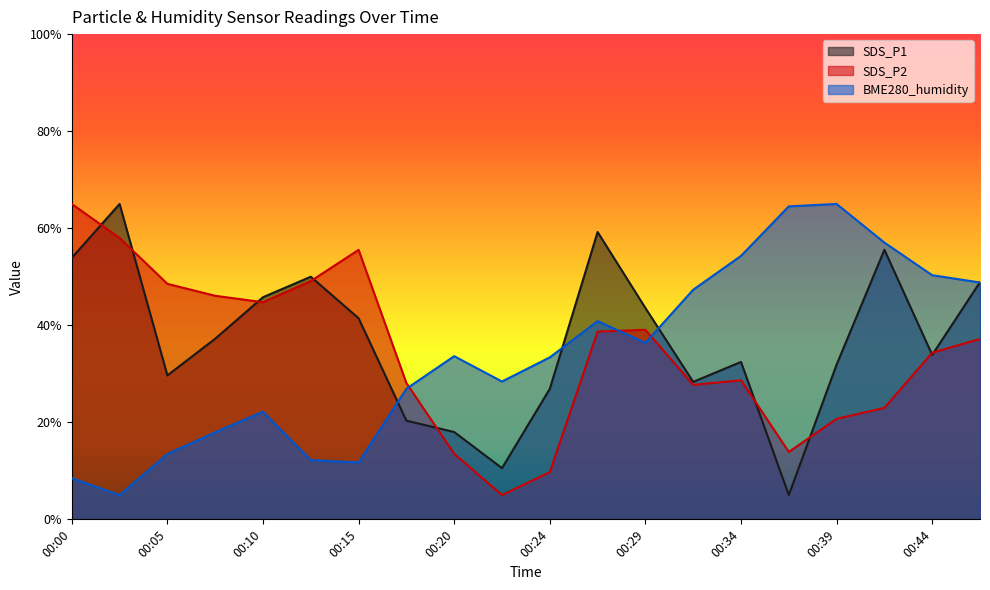

What is the average value of the SDS_P2 series?

34.3